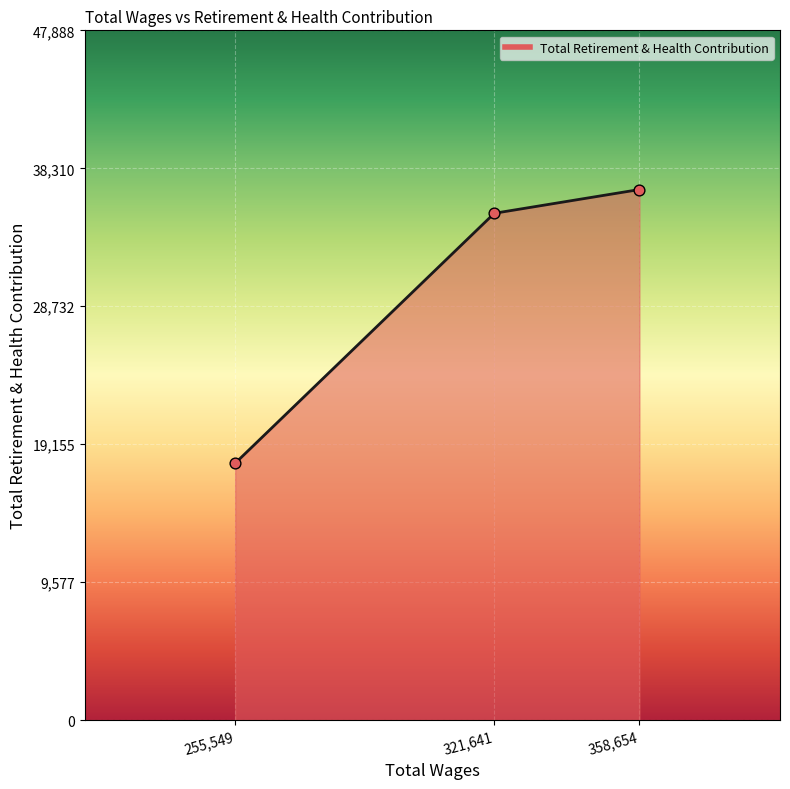

Which has a higher value, 321,641 or 358,654?

358,654